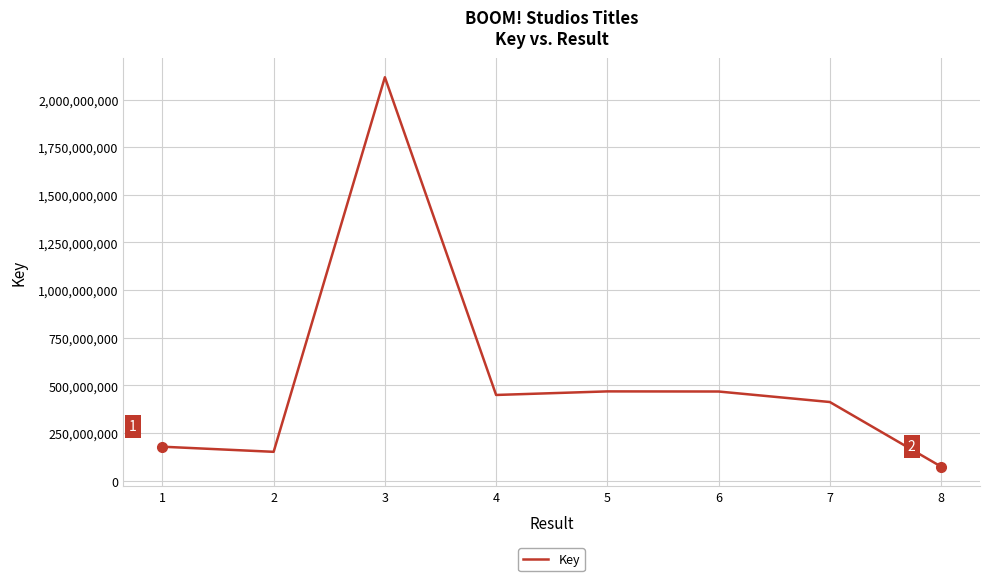

What value does the data have at 2?

151088785